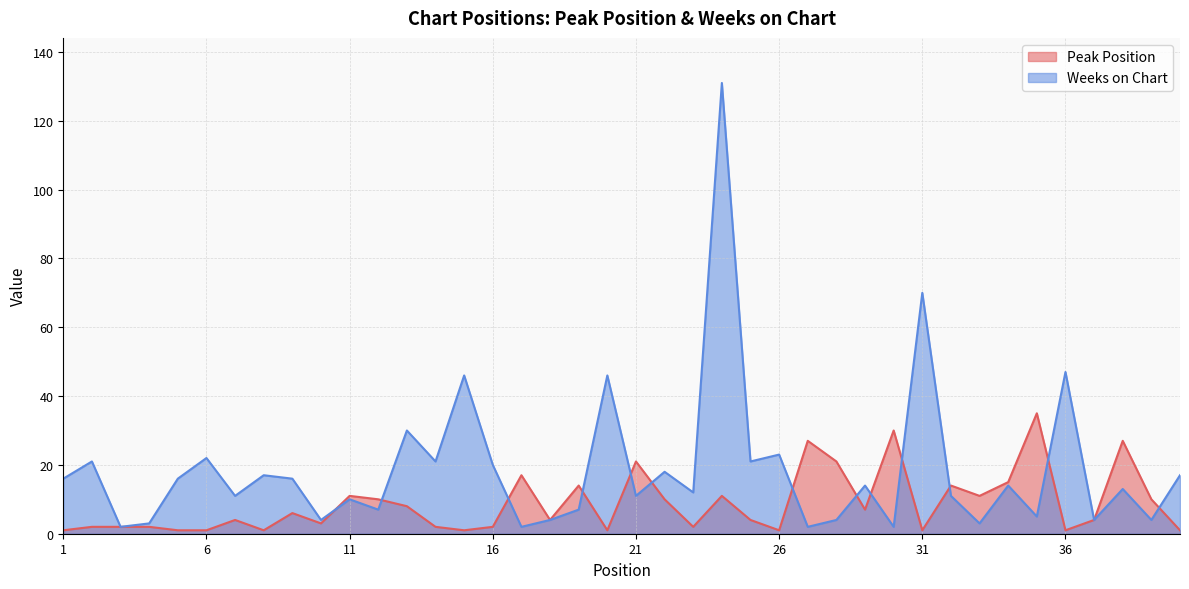

What is the spread (max minus min) of values at 24?

120